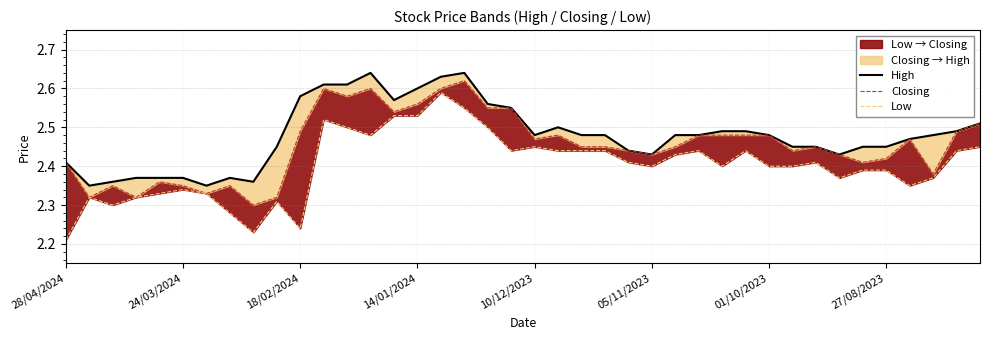

What is the difference between the maximum and minimum values in the High series?

0.3